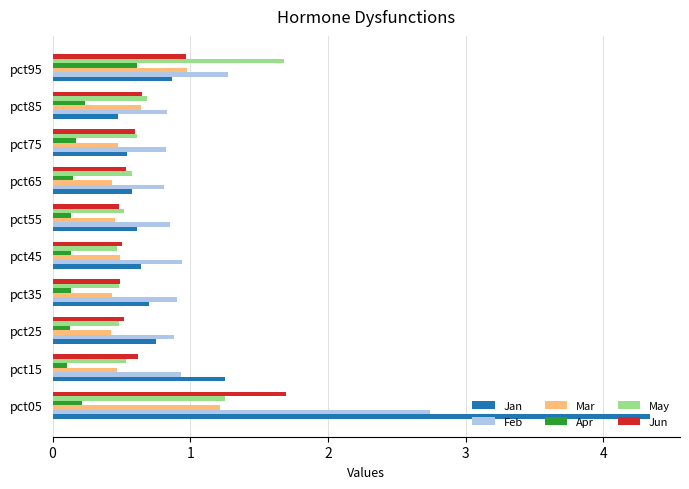

What is the average value of the Jun series?

0.7